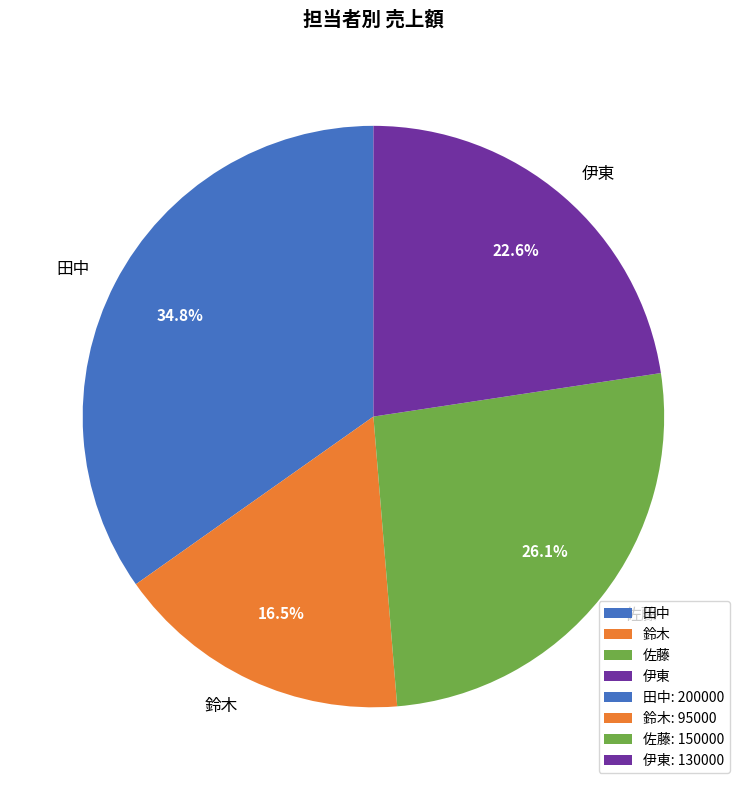

Approximately how many times larger is the value at 田中 compared to 鈴木?

2.1